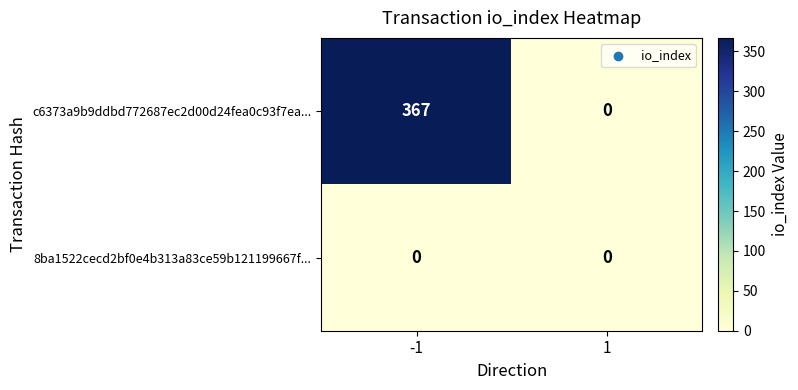

Rank the series by their average value, from highest to lowest.

c6373a9b9ddbd772687ec2d00d24fea0c93f7ea..., 8ba1522cecd2bf0e4b313a83ce59b121199667f...